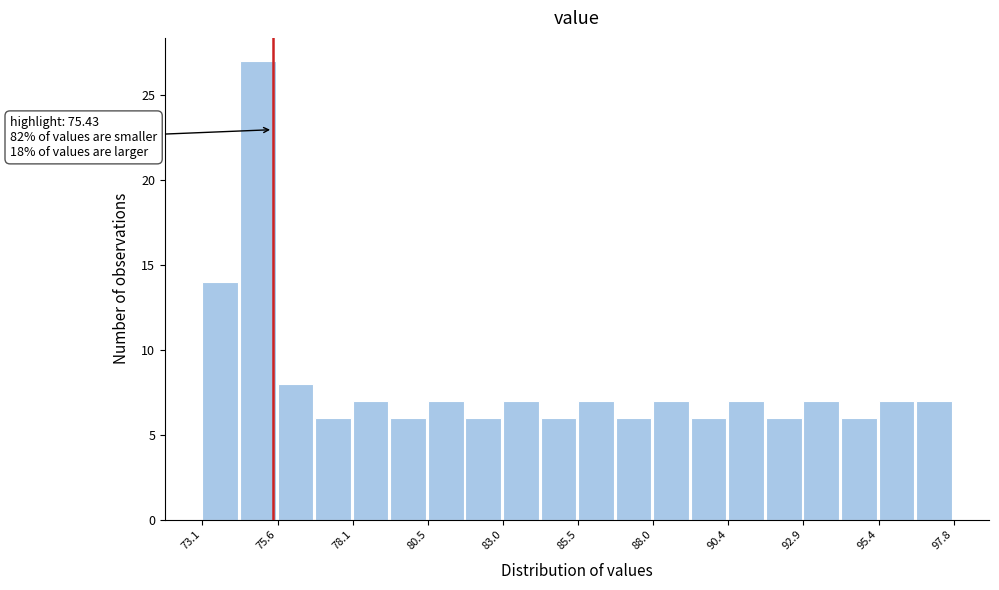

Around what value on the x-axis is the tallest bar? Give the approximate position of its centre, as read against the axis.

75.0